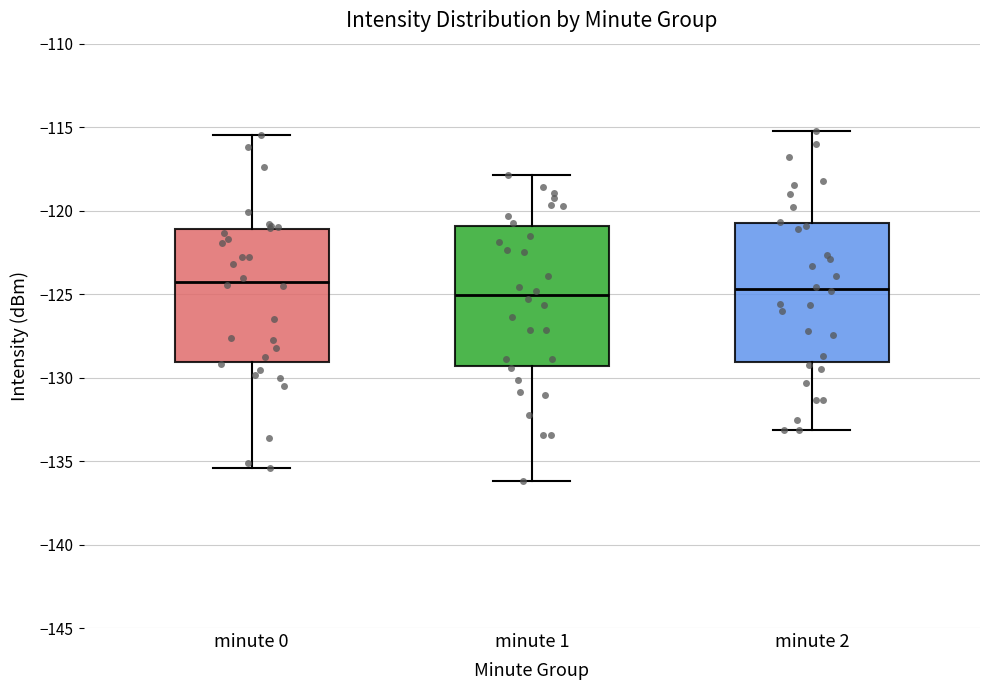

Reading left to right, read every box against the y-axis: the position of its median line, the range the box covers, and the ends of its whiskers. The values are not printed on the chart, so give them approximately, as read against the axis.

minute 0: median -124.0, box -129.0 to -121.0, whiskers -135.5 to -115.5
minute 1: median -125.0, box -129.5 to -121.0, whiskers -136.0 to -118.0
minute 2: median -124.5, box -129.0 to -120.5, whiskers -133.0 to -115.0